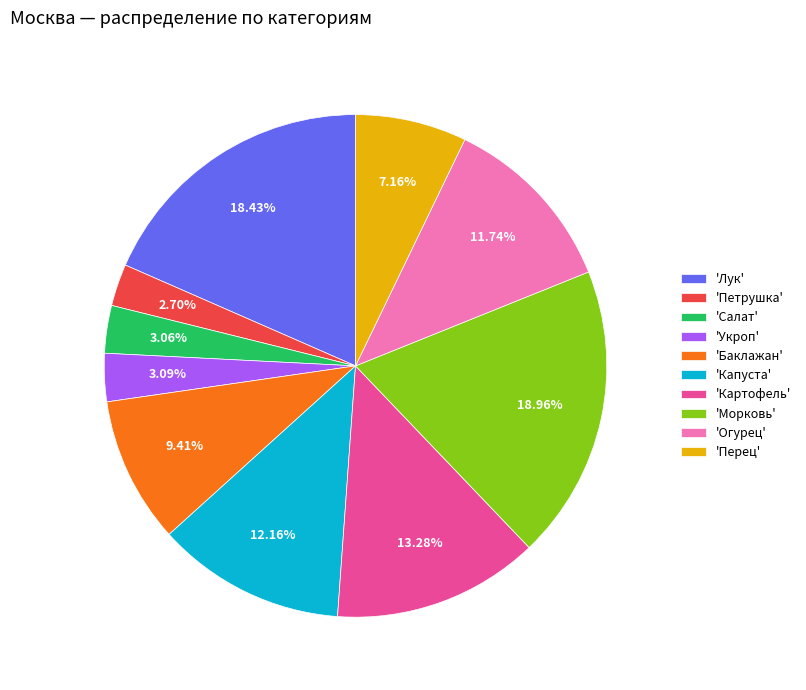

What is the ratio of the value at 'Капуста' to the value at 'Петрушка'?

4.5